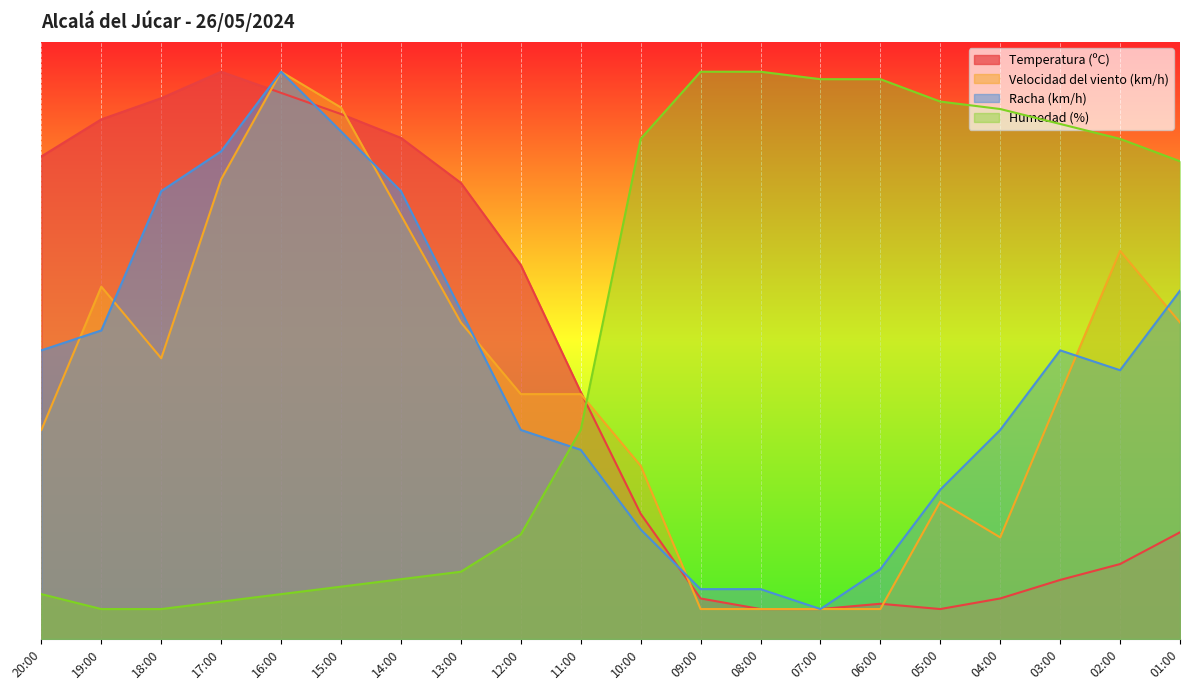

The value of Racha (km/h) at 08:00 is 8.3. True or false?

True